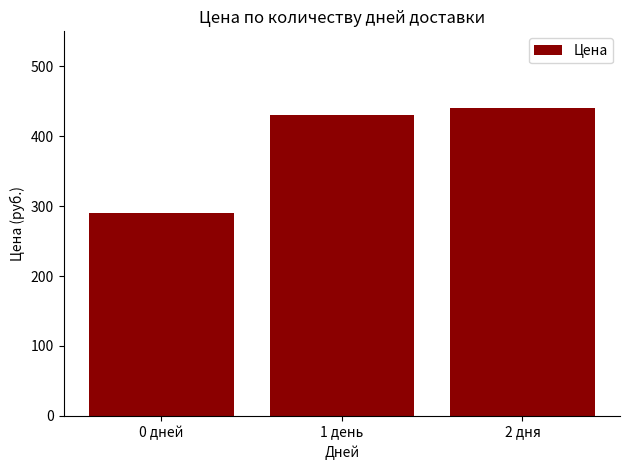

What is the label of the 1st bar from the left?

0 дней